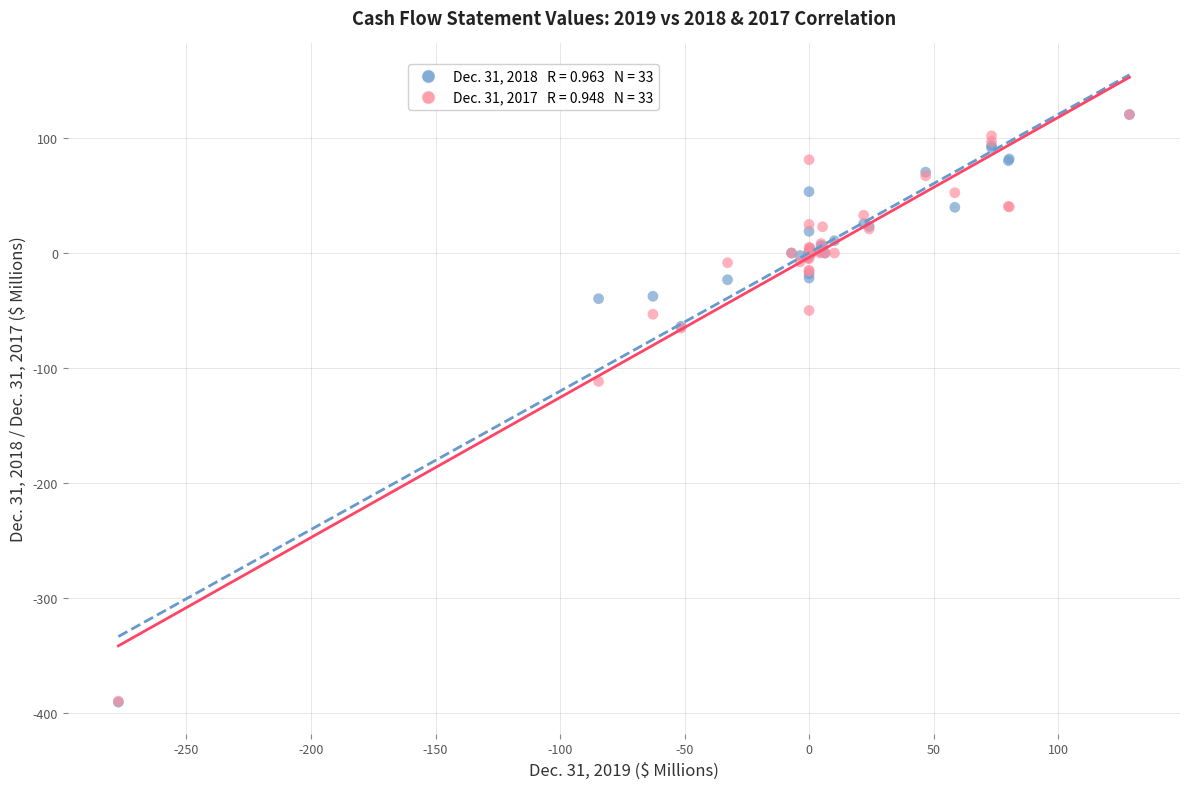

Across all series, what Y value is closest to -135?

-111.8